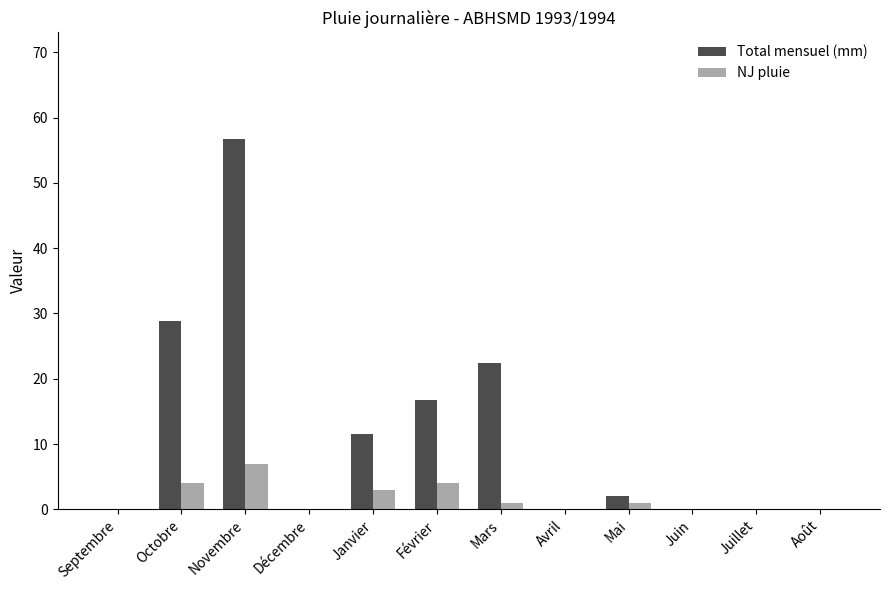

What is the average value of the Total mensuel (mm) series?

11.5